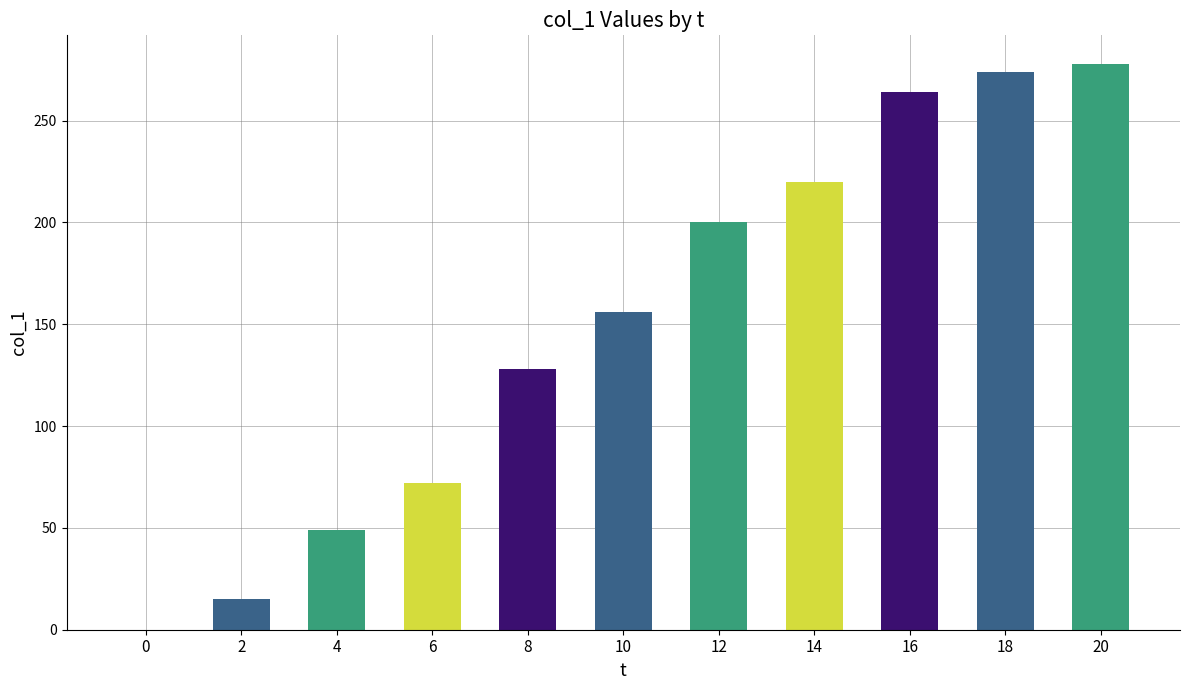

The chart shows a value of -181 at 0. True or false?

False